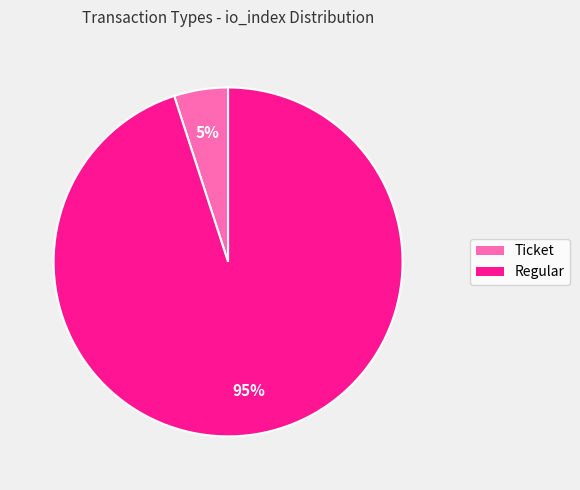

To the nearest percent, what portion does Regular represent?

95%